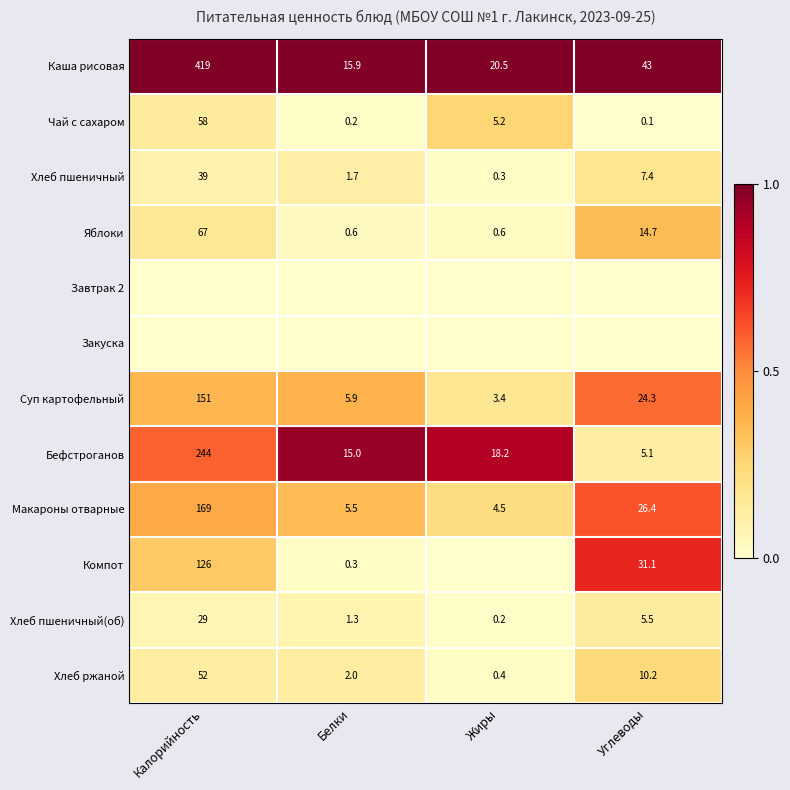

List the labels in order of Чай с сахаром value, smallest first.

Углеводы, Белки, Жиры, Калорийность